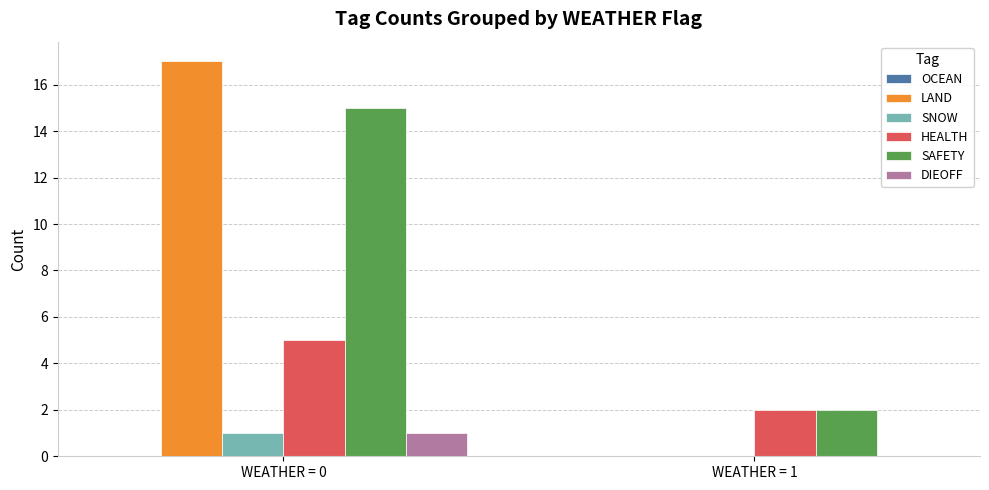

The value of HEALTH at WEATHER = 1 is 2. True or false?

True